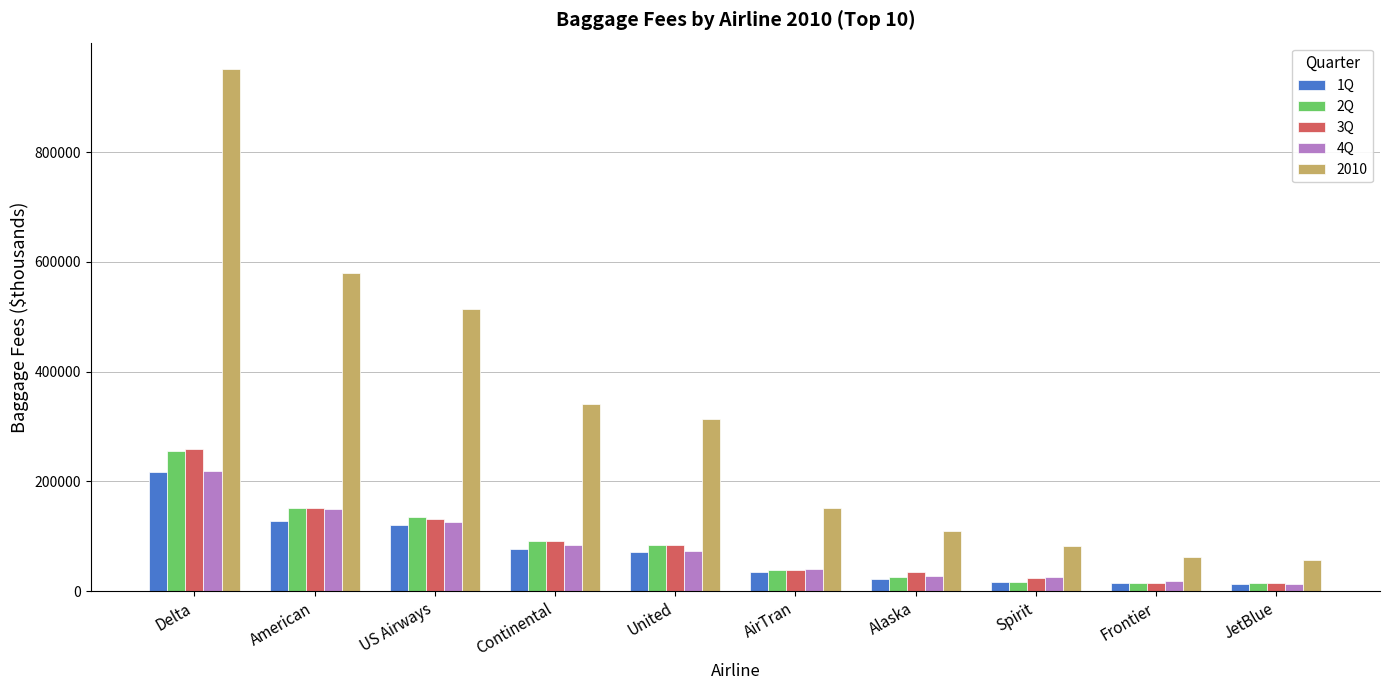

At how many categories does at least one series exceed 29404?

10